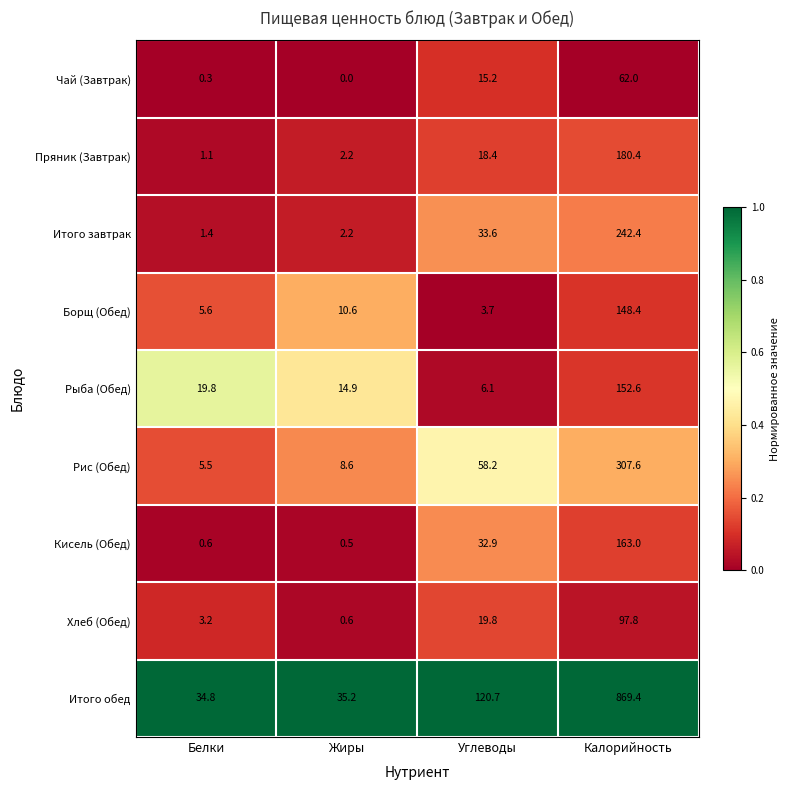

True or false: Рис (Обед) has a value of 307.6 at Калорийность.

True